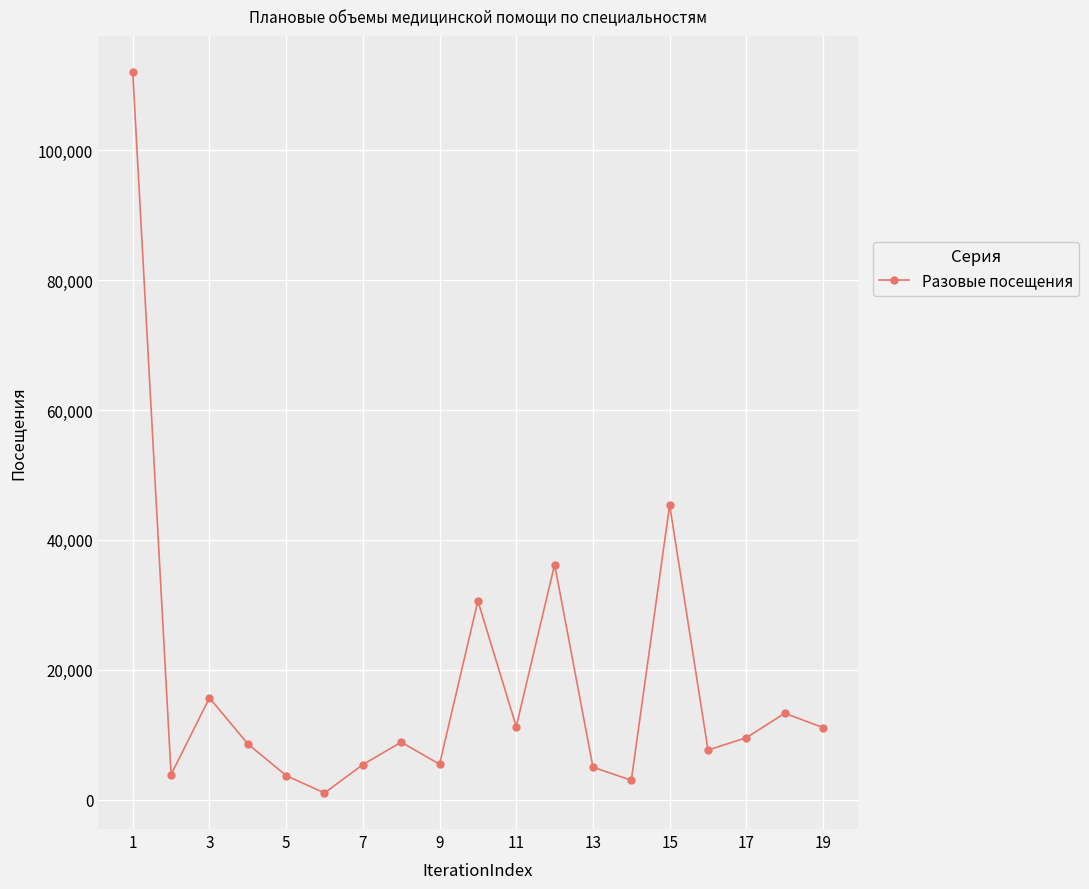

How many interior local peaks (higher than both neighbors) does the data have?

6